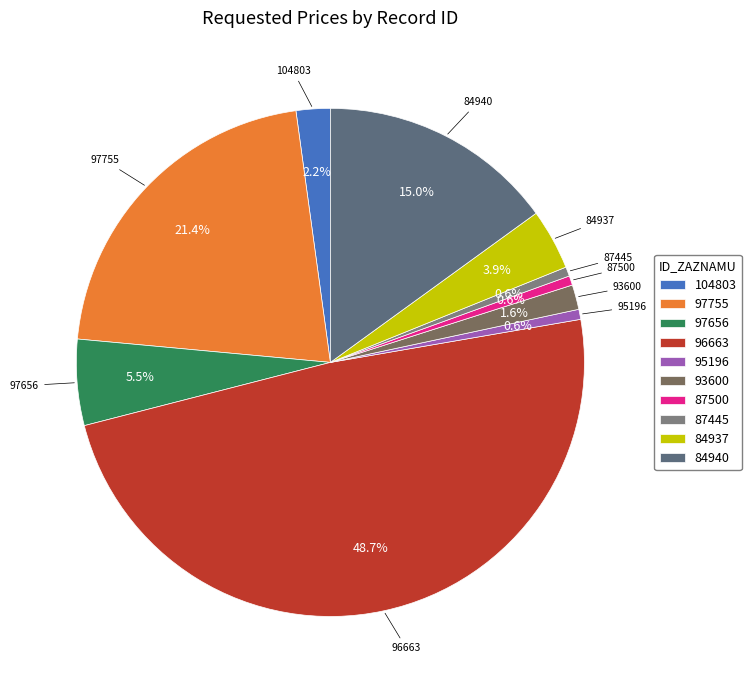

Between 93600 and 97656, which is larger?

97656